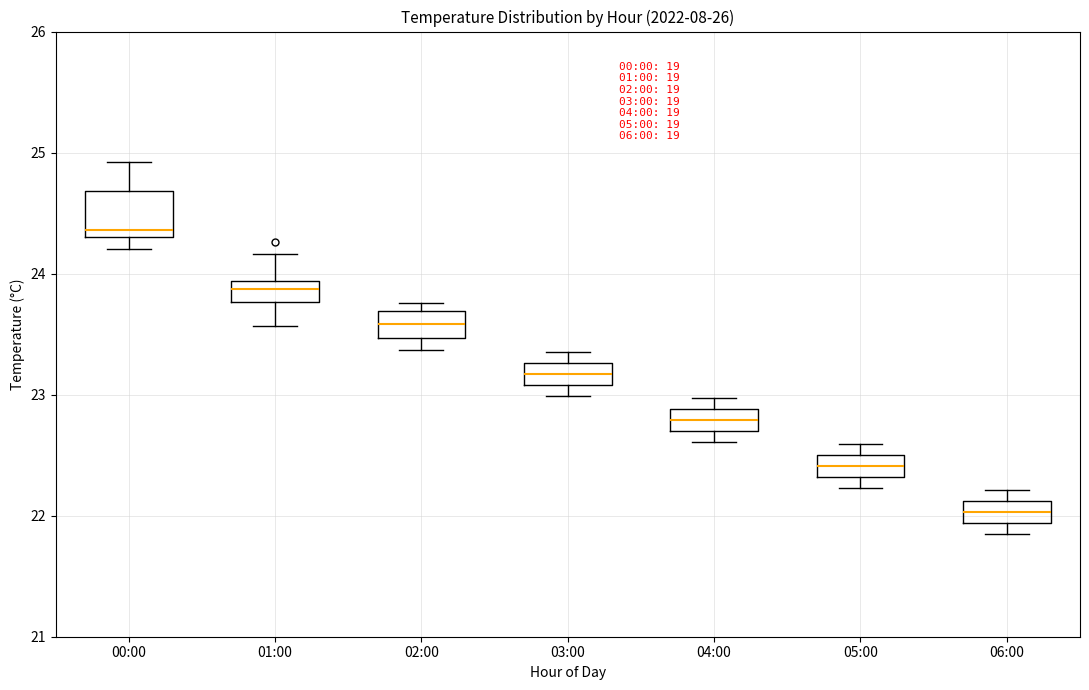

Which box's median line is the highest?

00:00